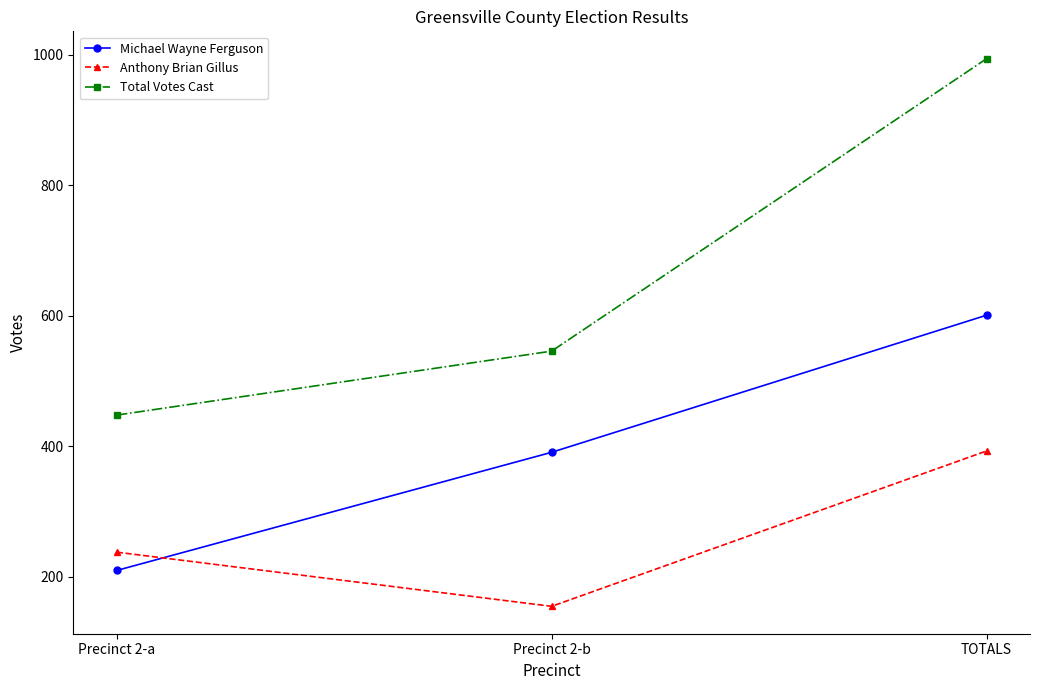

True or false: Total Votes Cast has a value of 546 at Precinct 2-b.

True